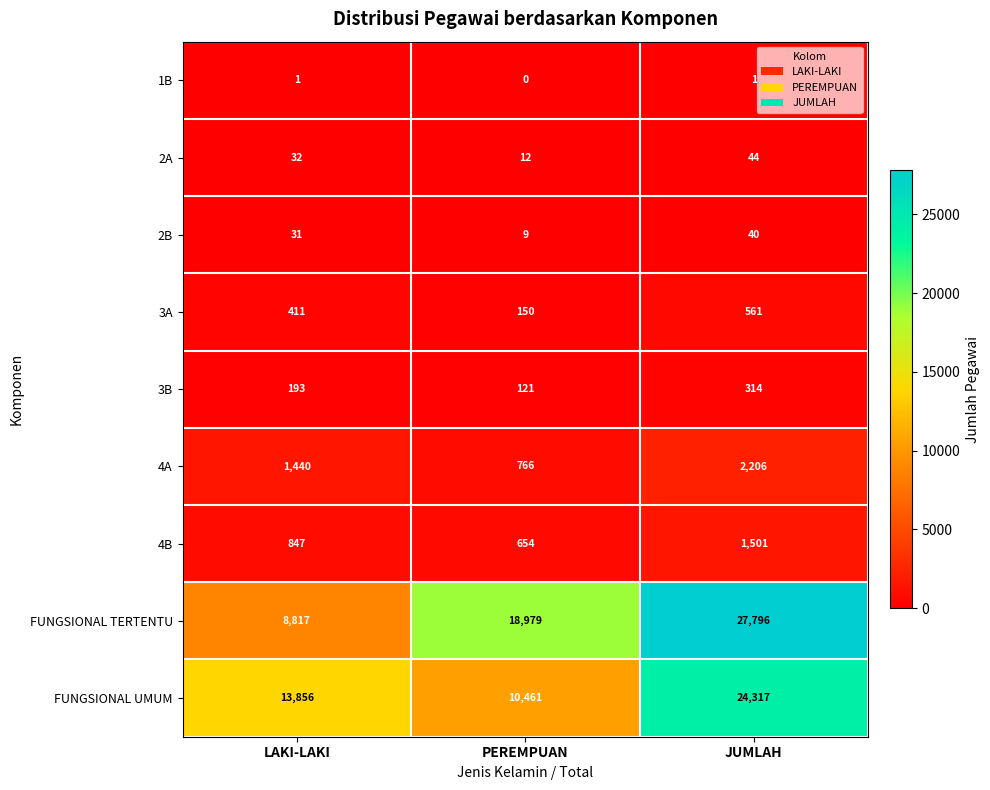

What is the difference between the maximum and minimum values in the 4B series?

847